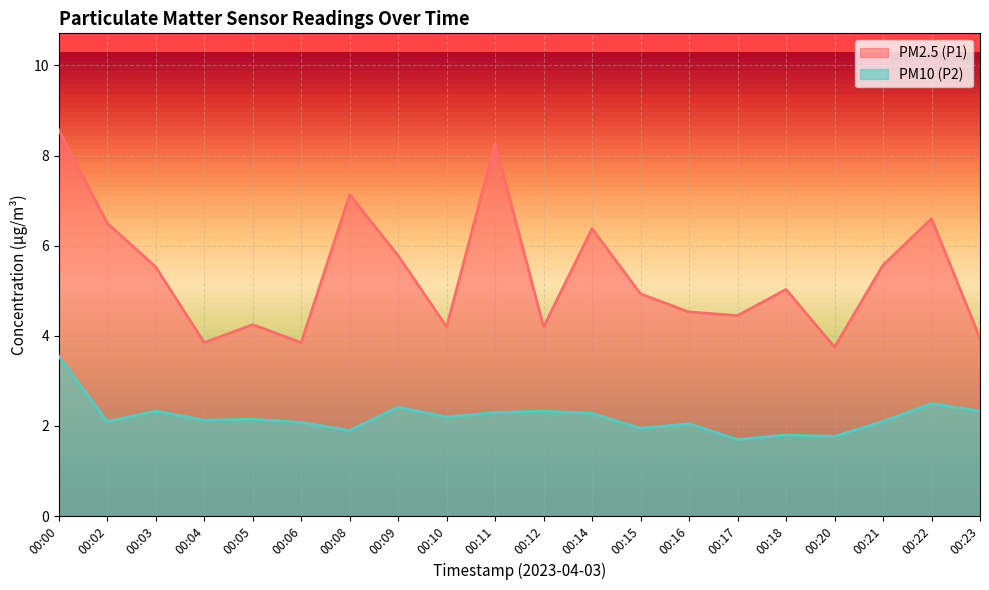

True or false: PM2.5 (P1) and PM10 (P2) intersect in this chart.

False